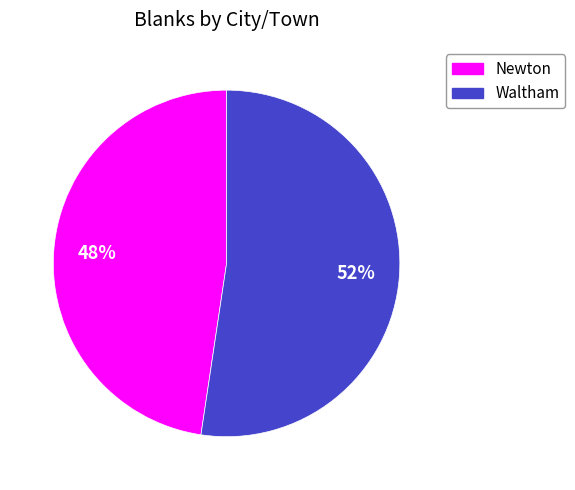

Which slice is the smallest?

Newton